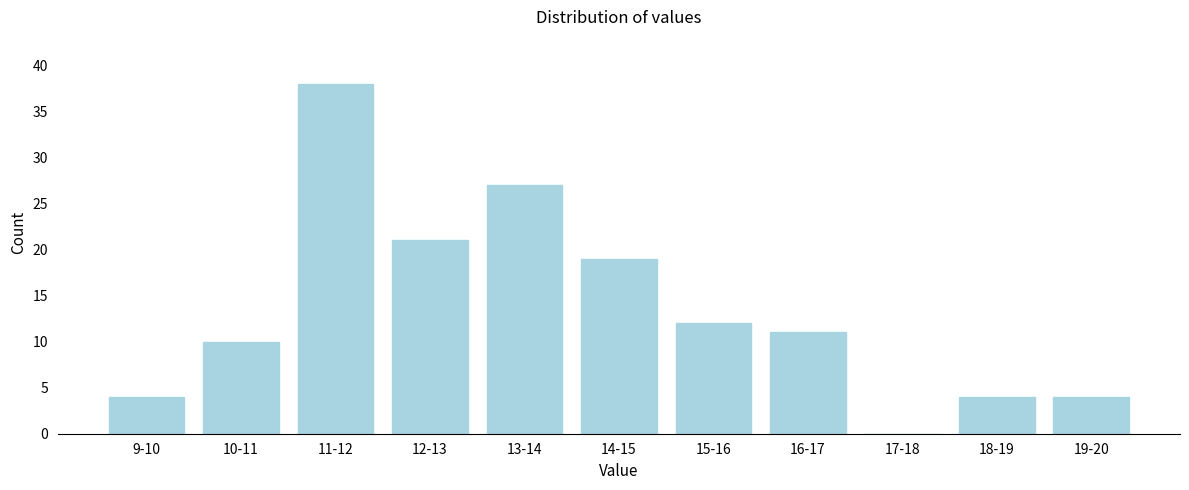

Reading left to right, what are all the values shown in this chart?

9-10=4	10-11=10	11-12=38	12-13=21	13-14=27	14-15=19	15-16=12	16-17=11	17-18=0	18-19=4	19-20=4